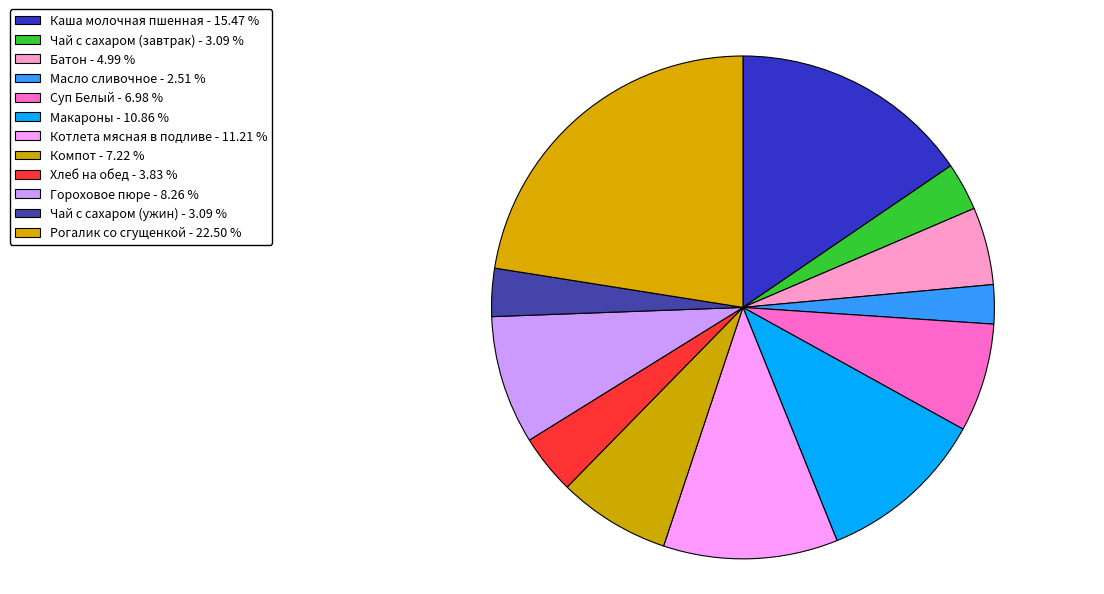

Which slice is the largest?

Рогалик со сгущенкой